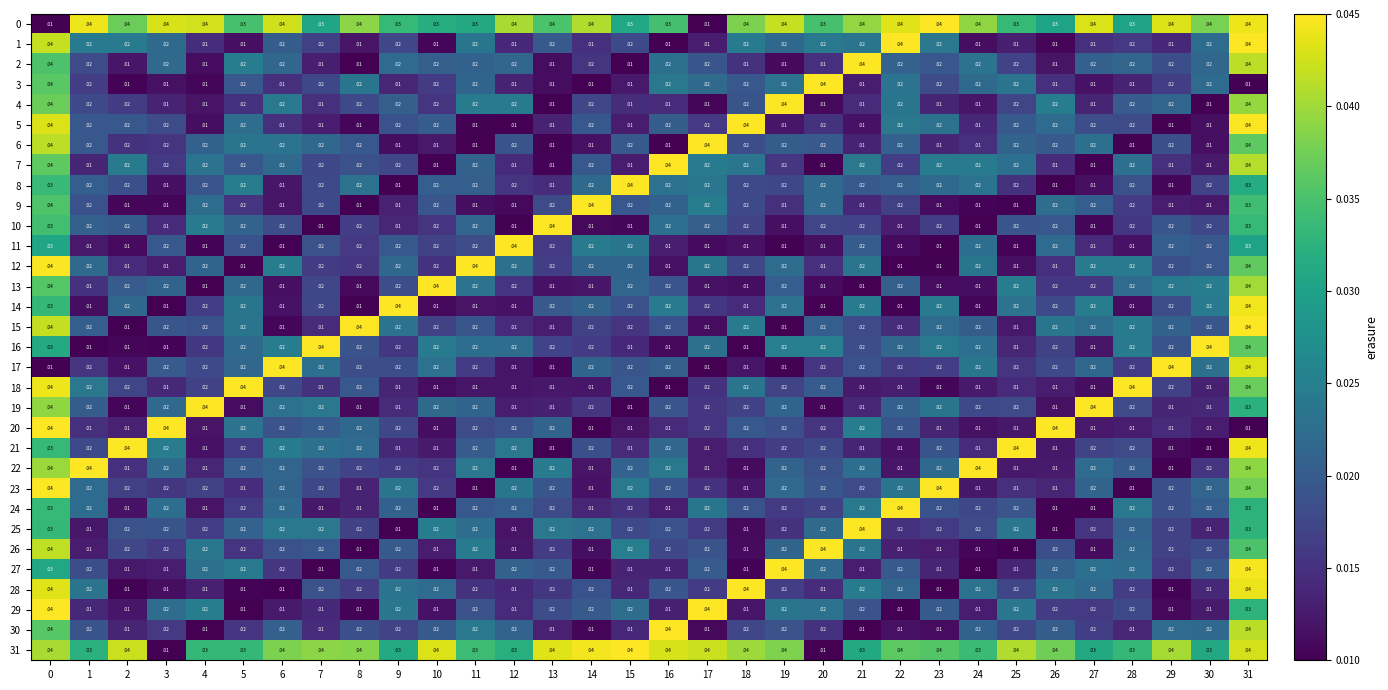

At which category is the sum across all series the highest?

31